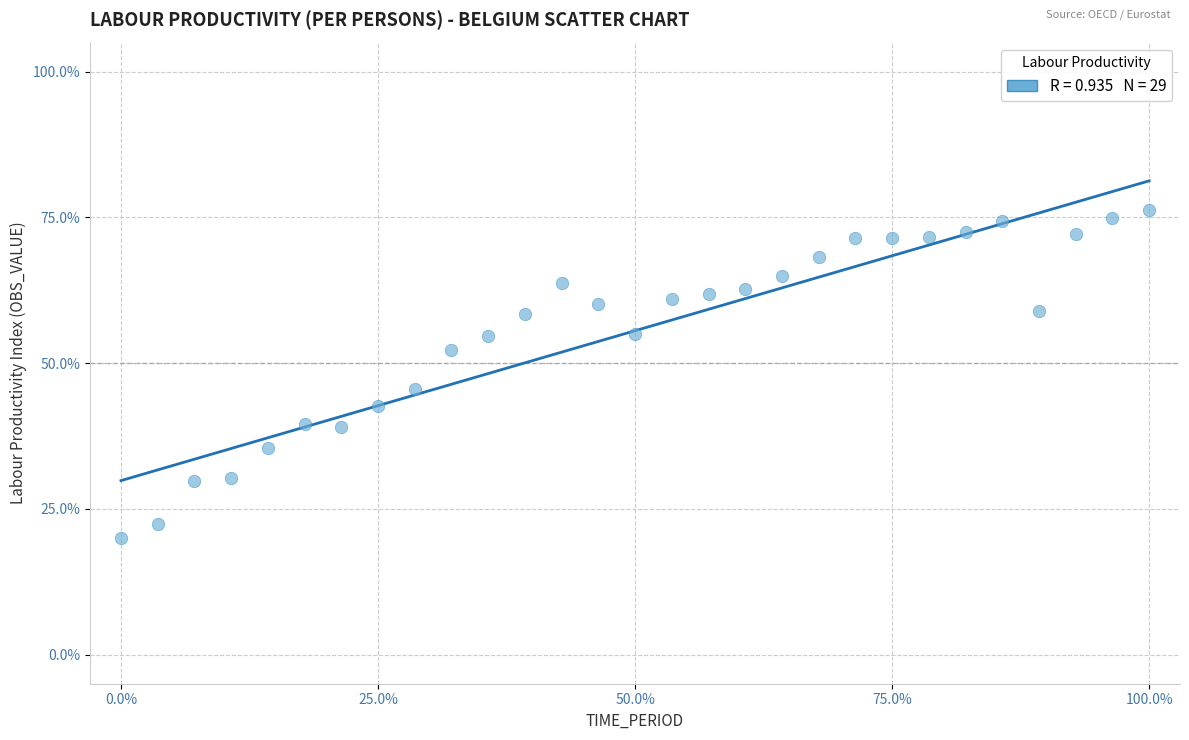

What Y value in the scatter plot is closest to 48?

45.6